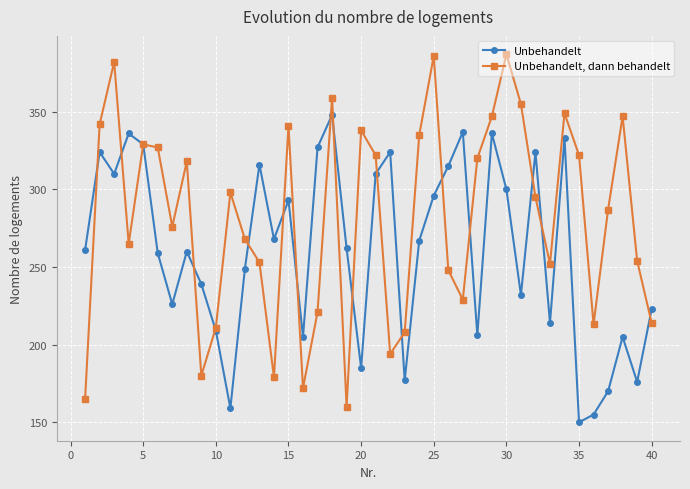

True or false: Unbehandelt and Unbehandelt, dann behandelt intersect in this chart.

True